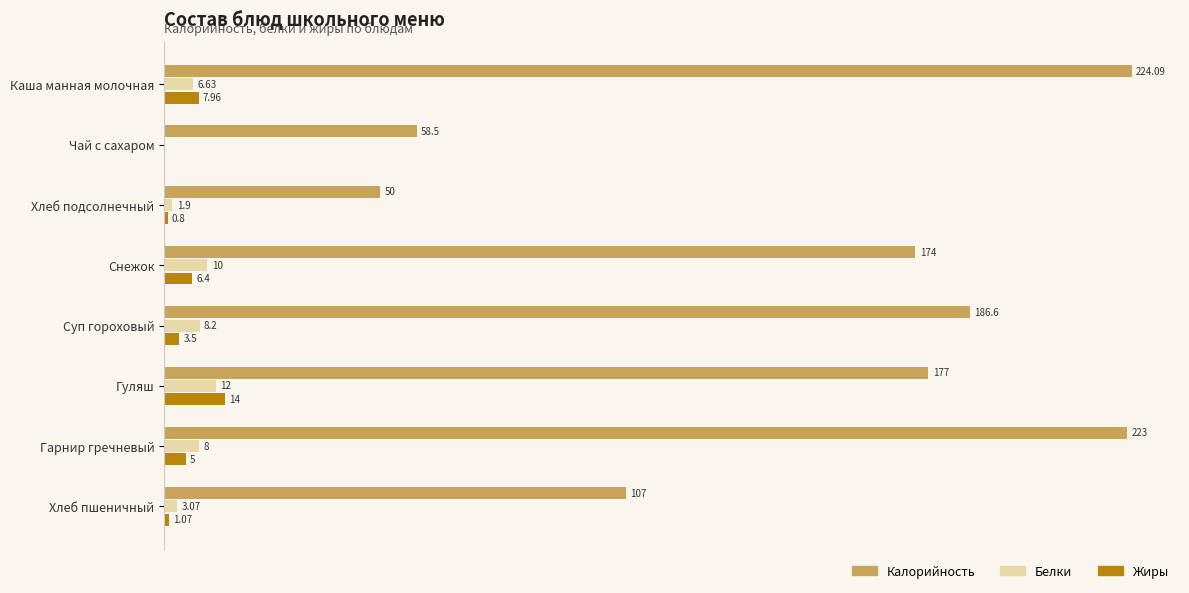

Which category has the highest value across all series?

Каша манная молочная